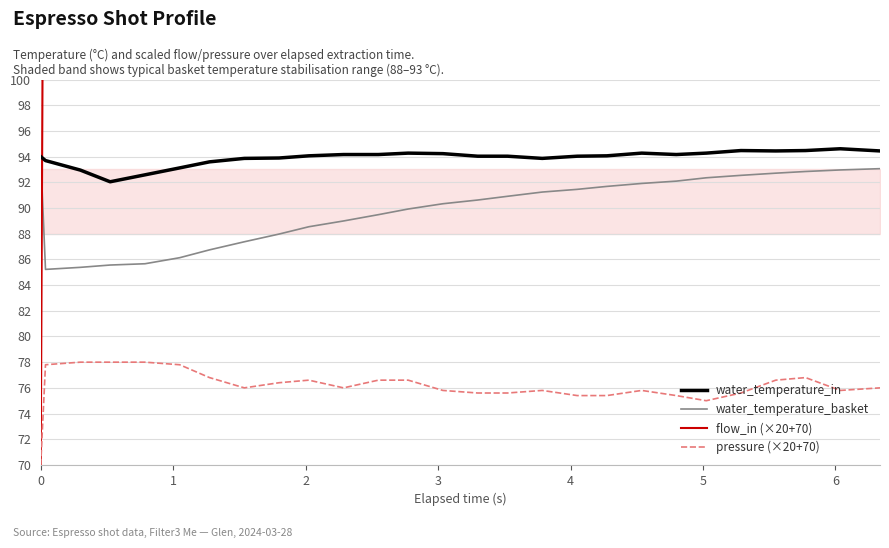

How many interior local valleys does the water_temperature_in series have?

4